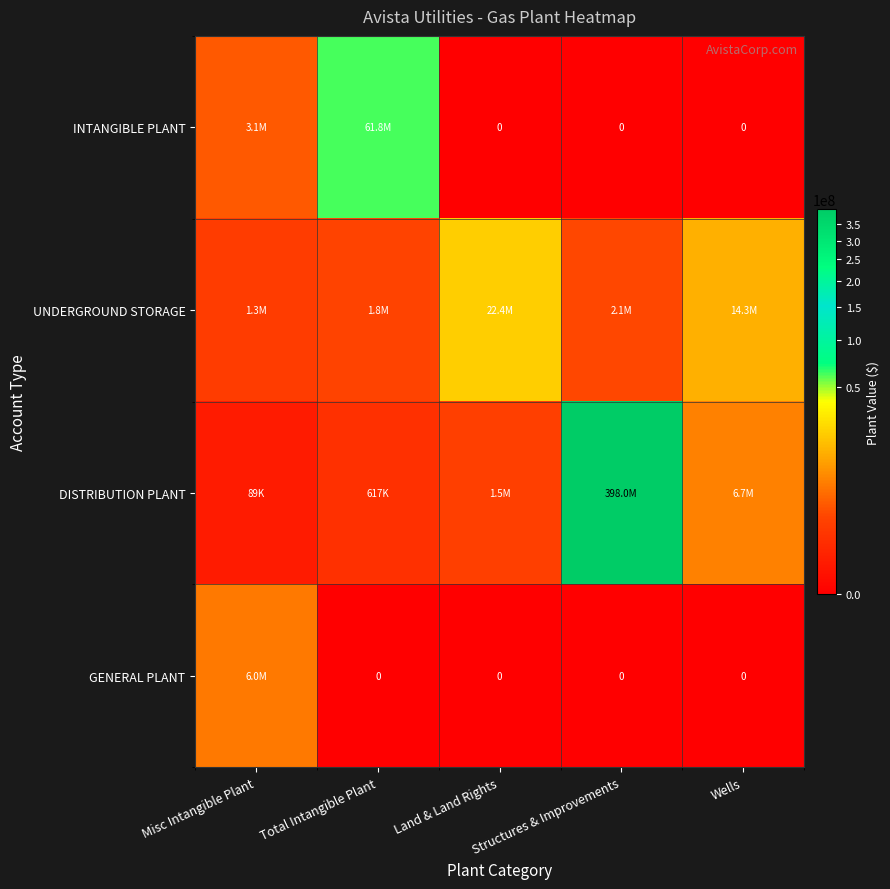

The value of UNDERGROUND STORAGE at Structures & Improvements is 3573083. True or false?

False